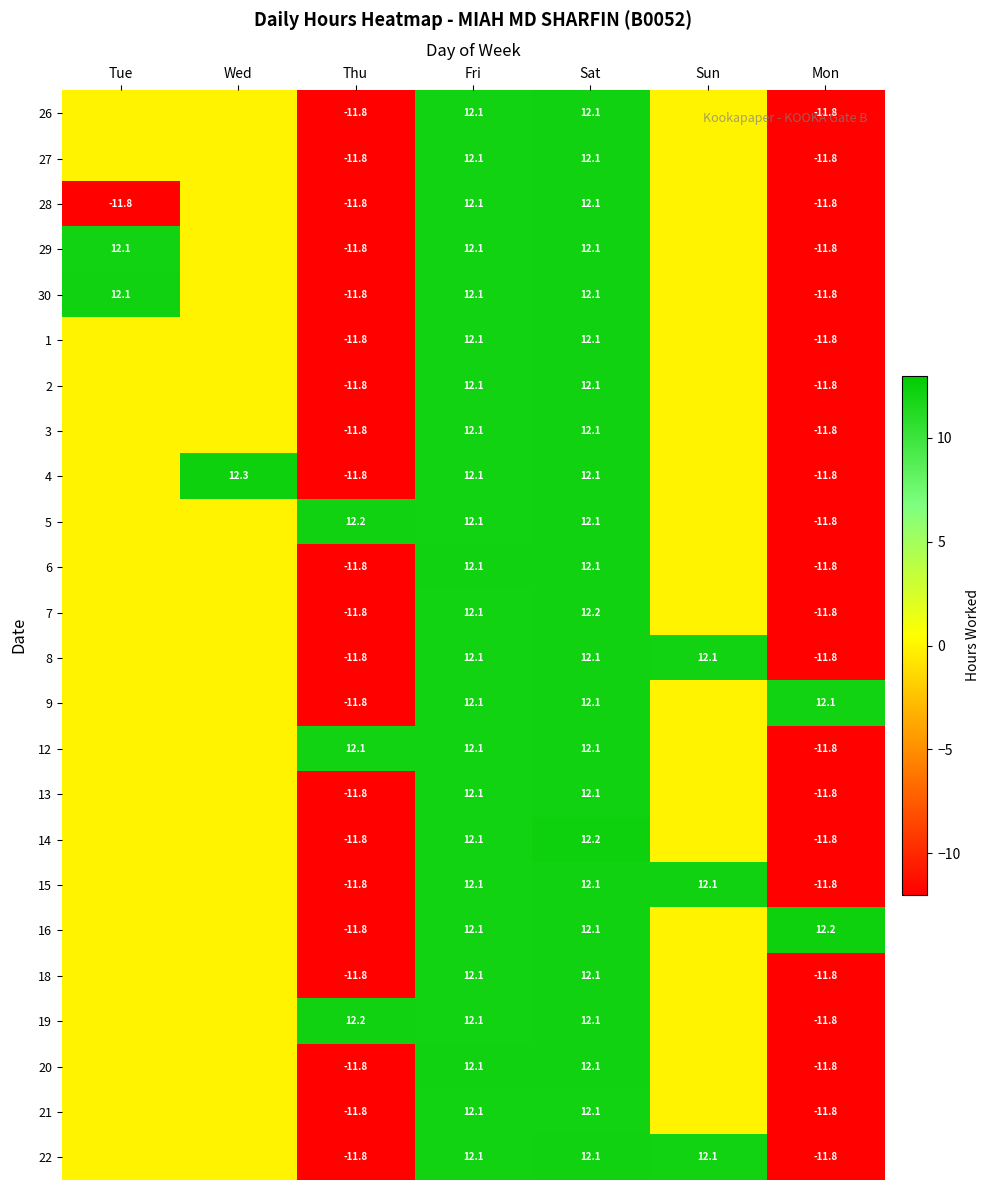

What is the difference between the highest and lowest values at Thu?

24.0